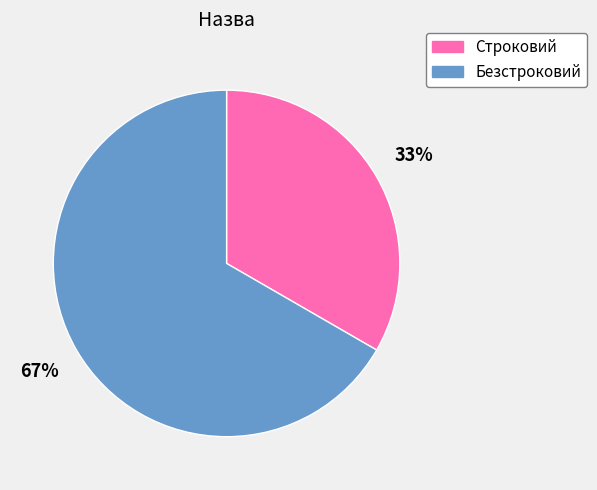

Is it true that Безстроковий is 67% of the pie?

True